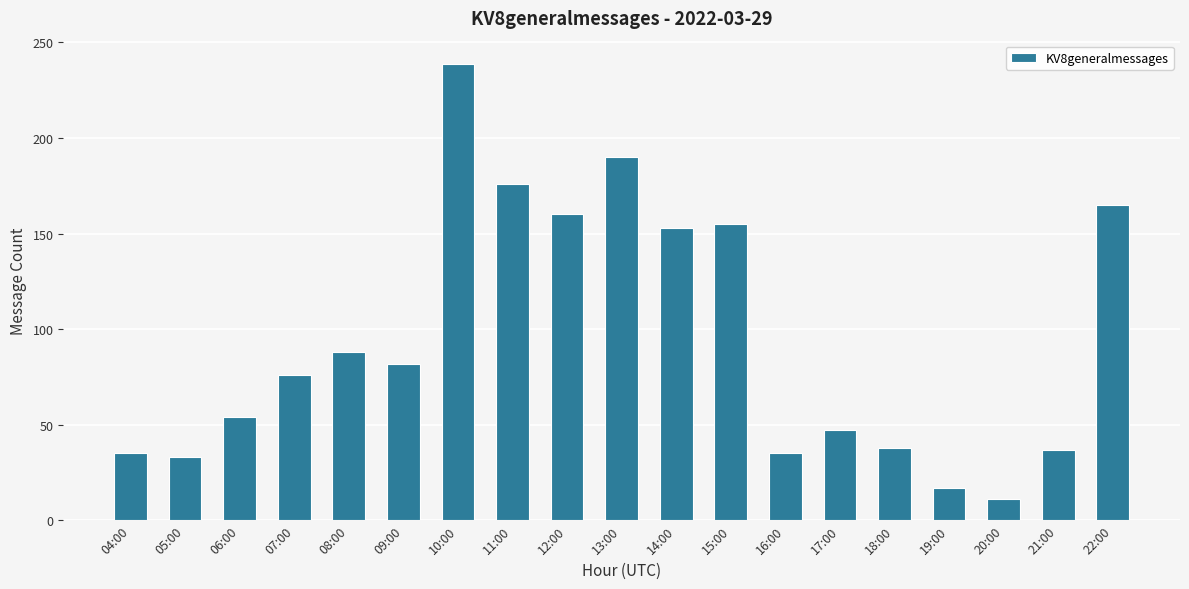

The chart shows a value of 76 at 07:00. True or false?

True